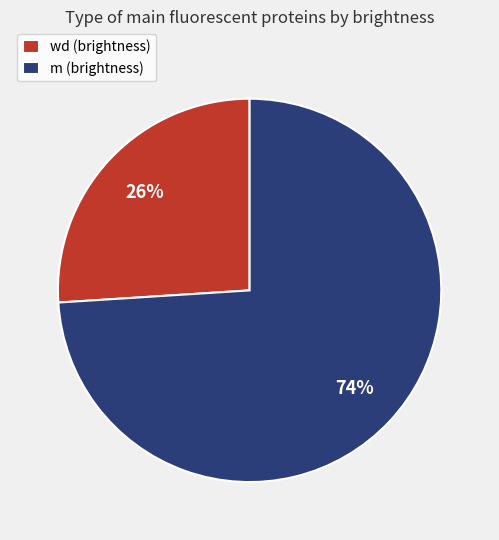

Is m the majority of the pie?

Yes